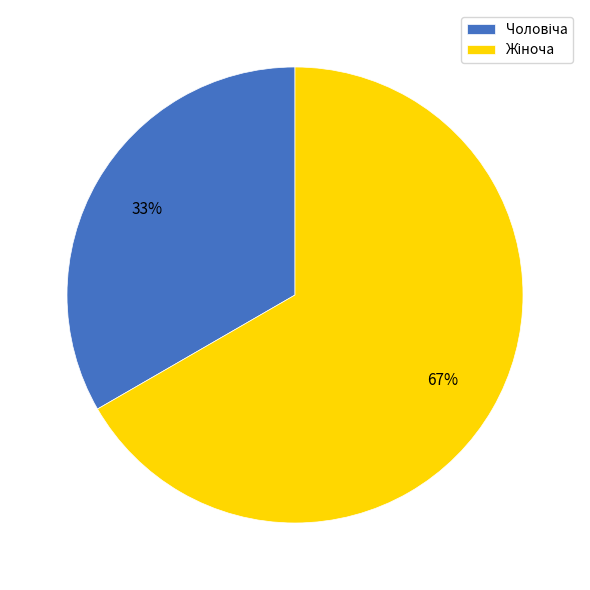

To the nearest percent, what is the average slice percentage?

50%